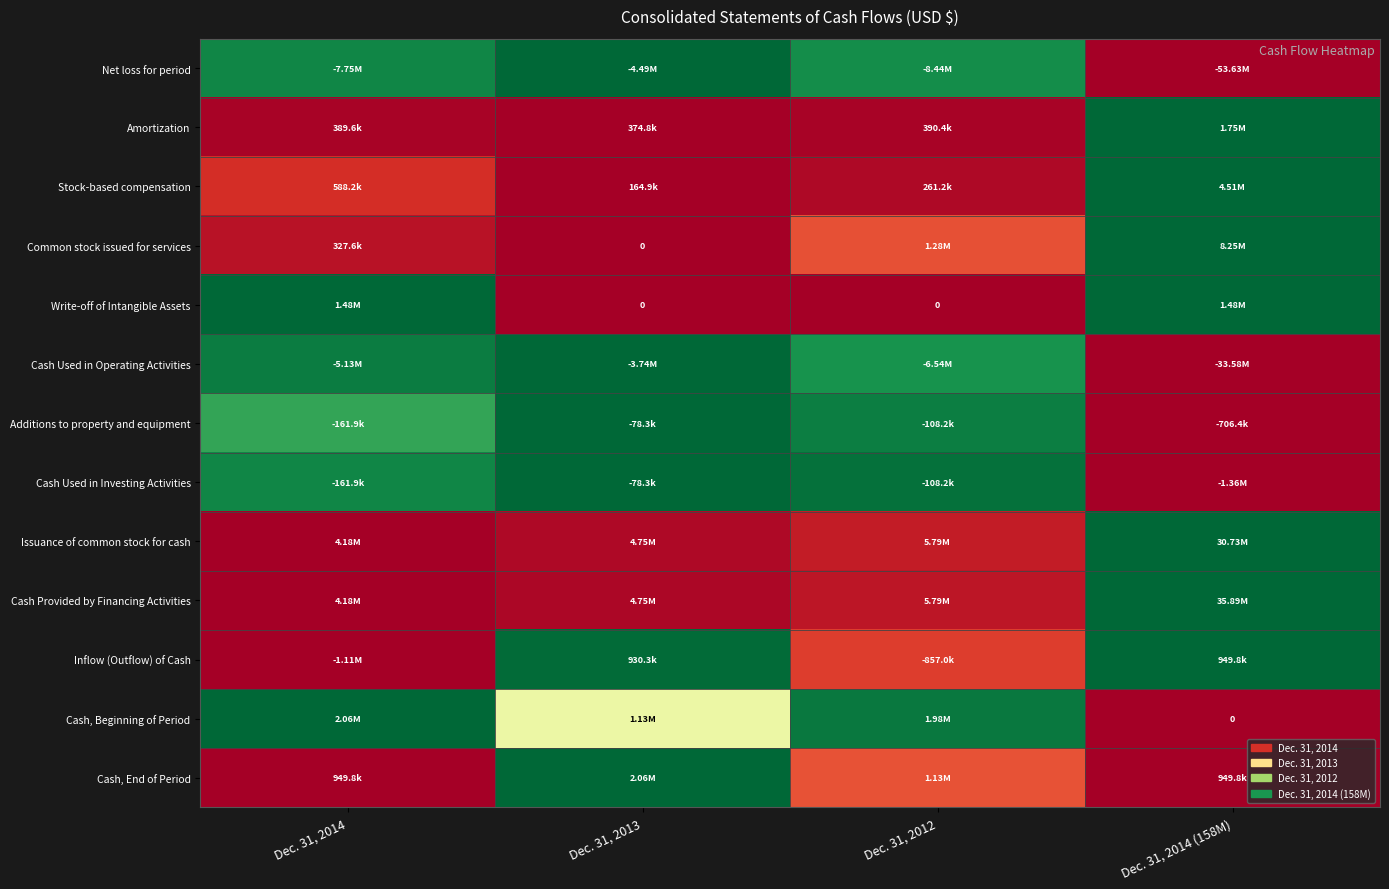

Which series has the widest spread of values?

row_0